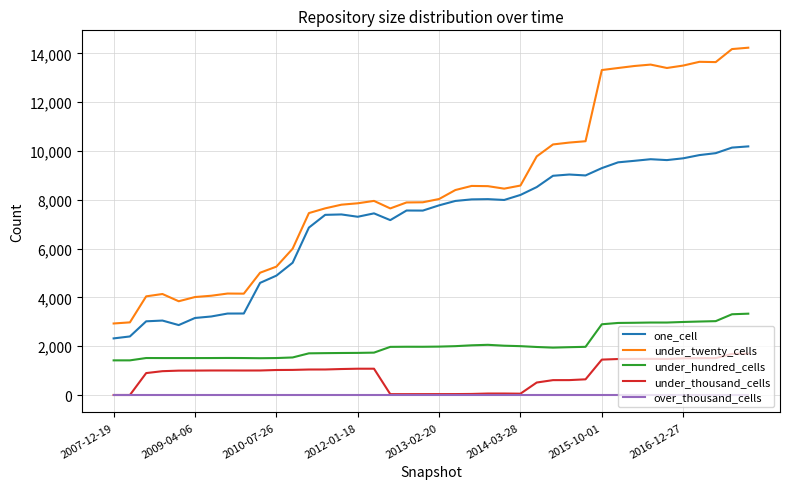

Which series has the largest total across all categories?

under_twenty_cells